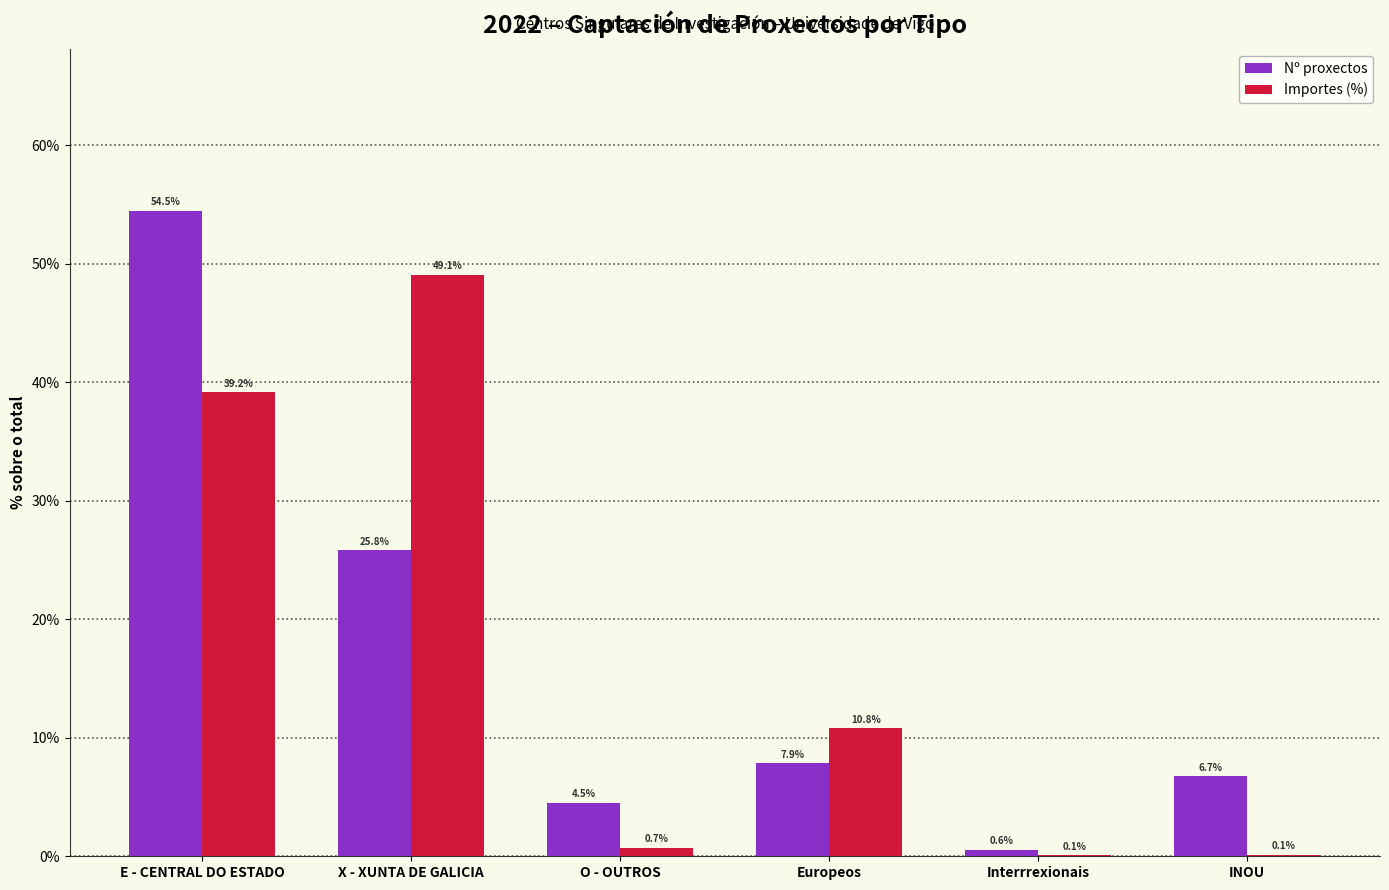

Is the value of Importes (%) at Europeos greater than the value of Nº proxectos at E - CENTRAL DO ESTADO?

No